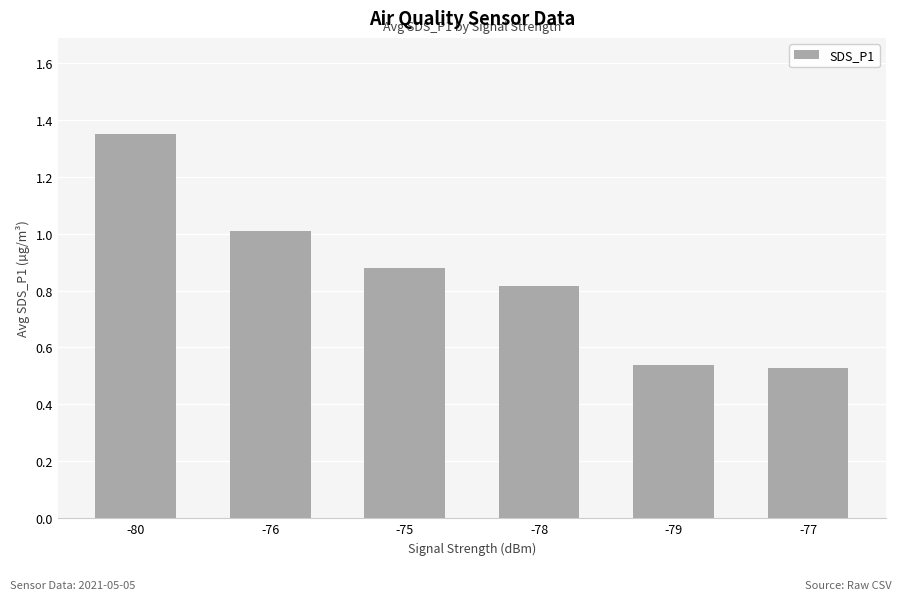

The value at -76 is 1.0. True or false?

True